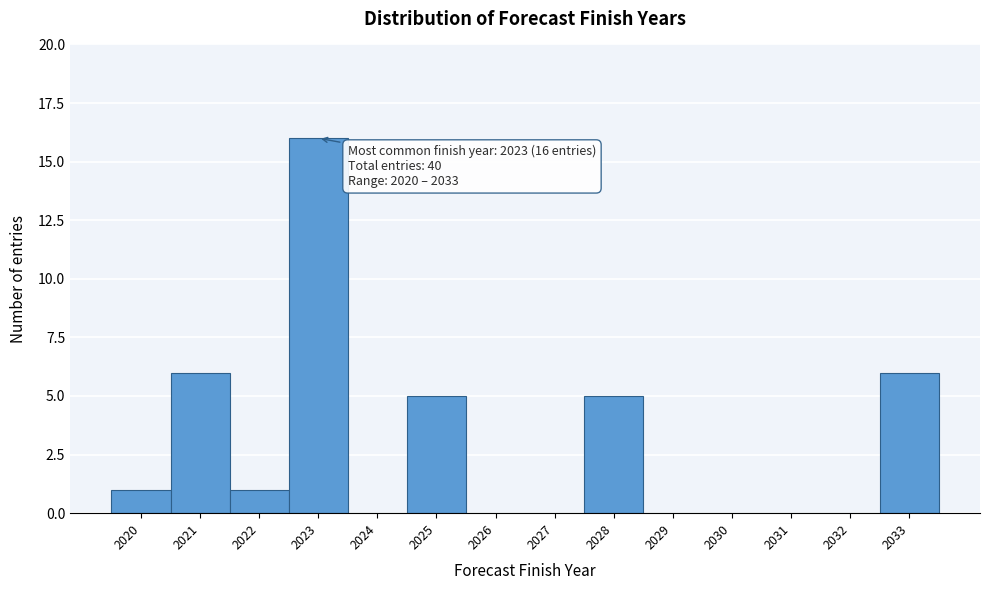

Which range on the x-axis has the tallest bar?

2022.5 to 2023.5